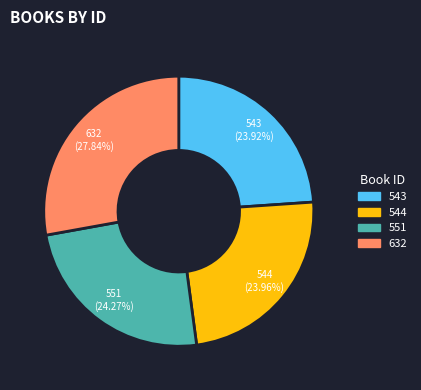

Is there any slice that represents more than half of the pie?

No